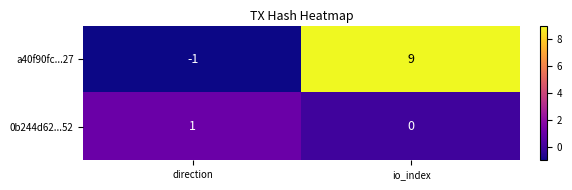

Where is 0b244d62...52 nearest to the value 0?

io_index